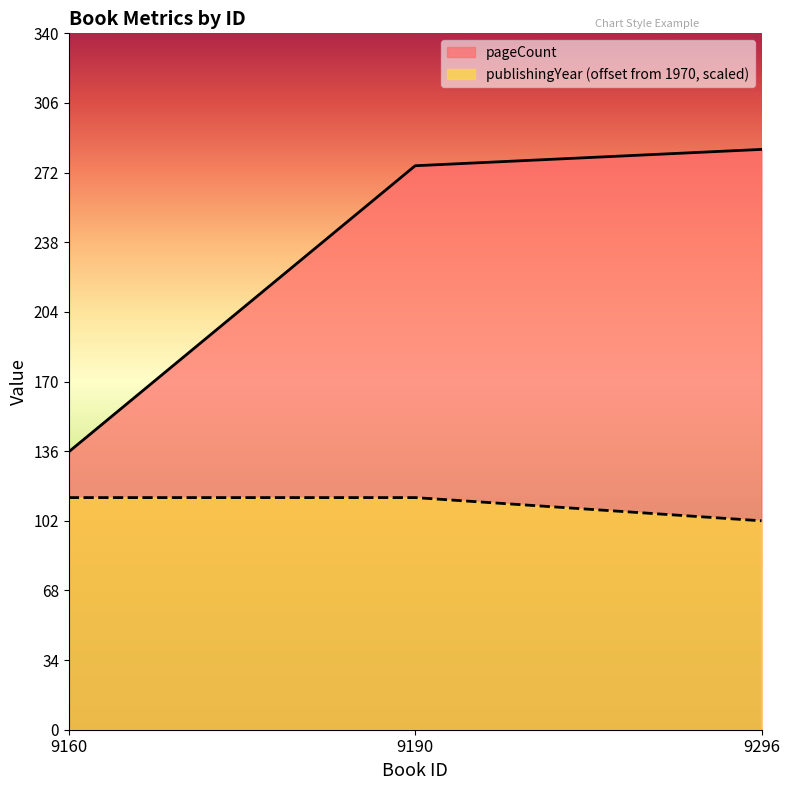

List the series in order of their peak value, lowest first.

publishingYear (offset from 1970, scaled), pageCount